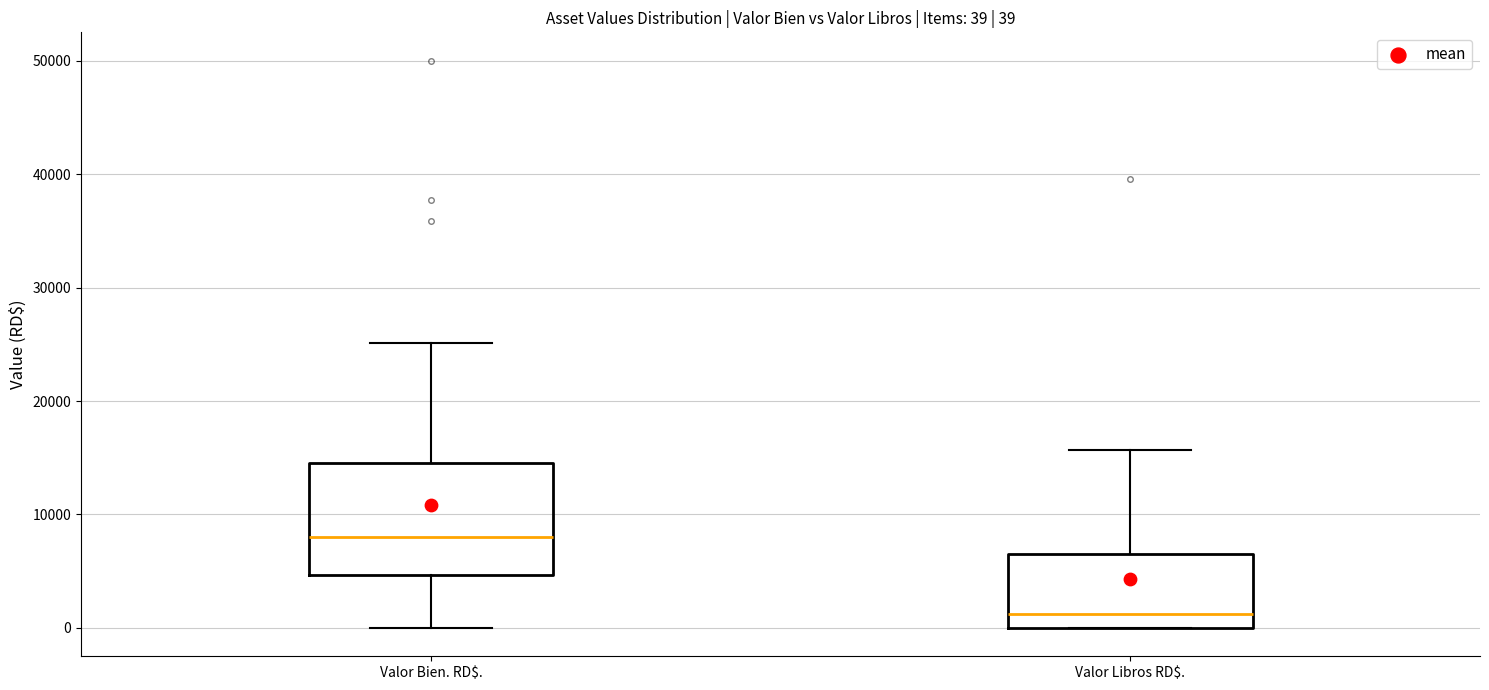

Which box is the tallest, from its lower edge to its upper edge?

Valor Bien. RD$.